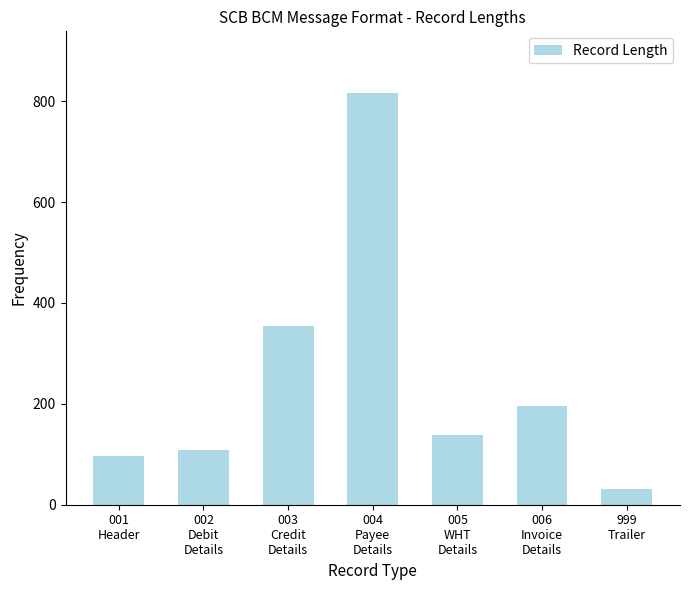

List the labels in order of value, largest first.

004
Payee
Details, 003
Credit
Details, 006
Invoice
Details, 005
WHT
Details, 002
Debit
Details, 001
Header, 999
Trailer